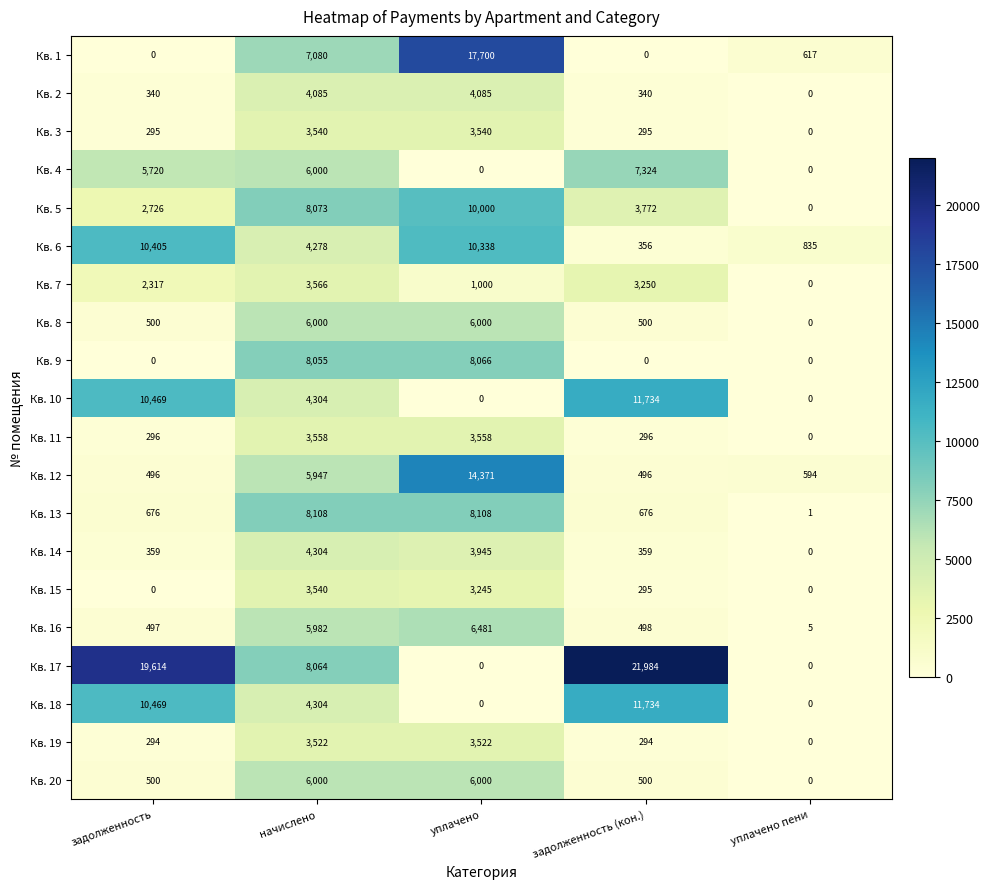

What is the sum of all Кв. 3 values?

7670